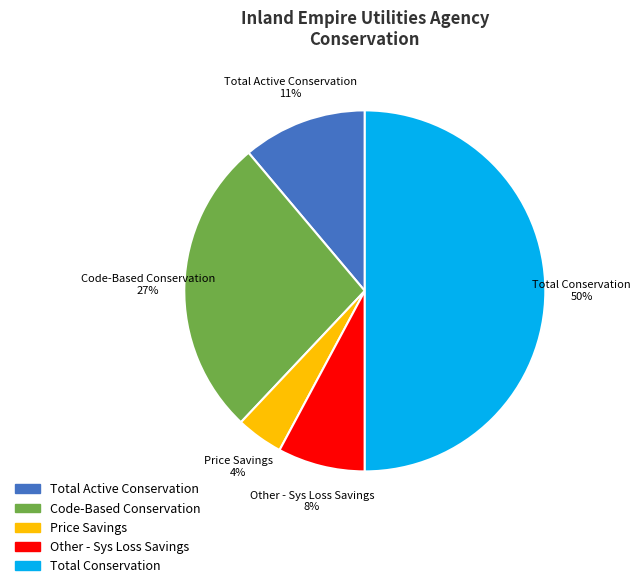

Which slice is the largest?

Total Conservation